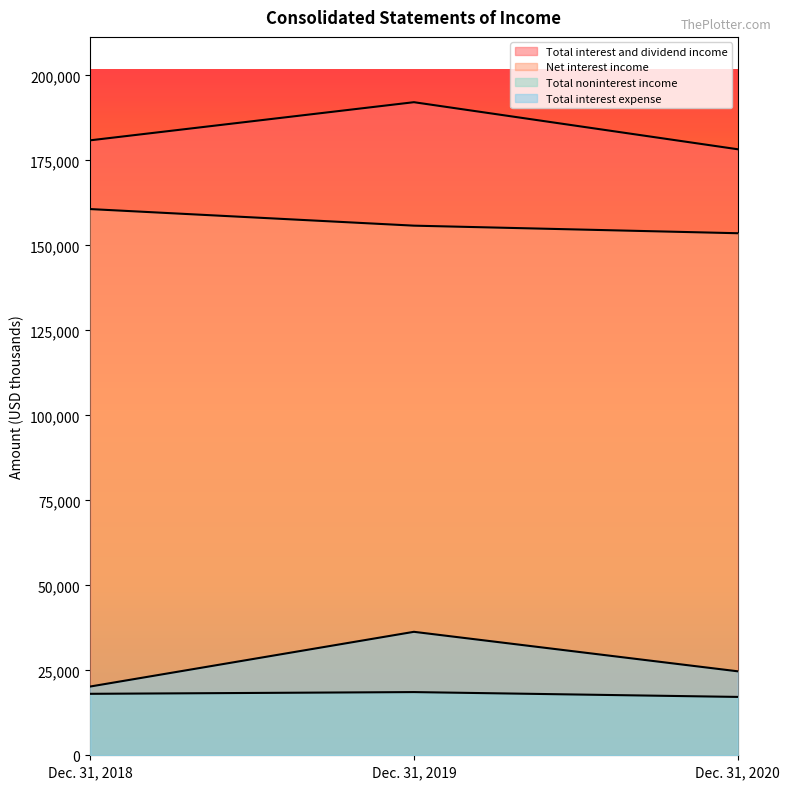

What is the sum of the Total interest expense values at Dec. 31, 2020 and Dec. 31, 2019?

61029